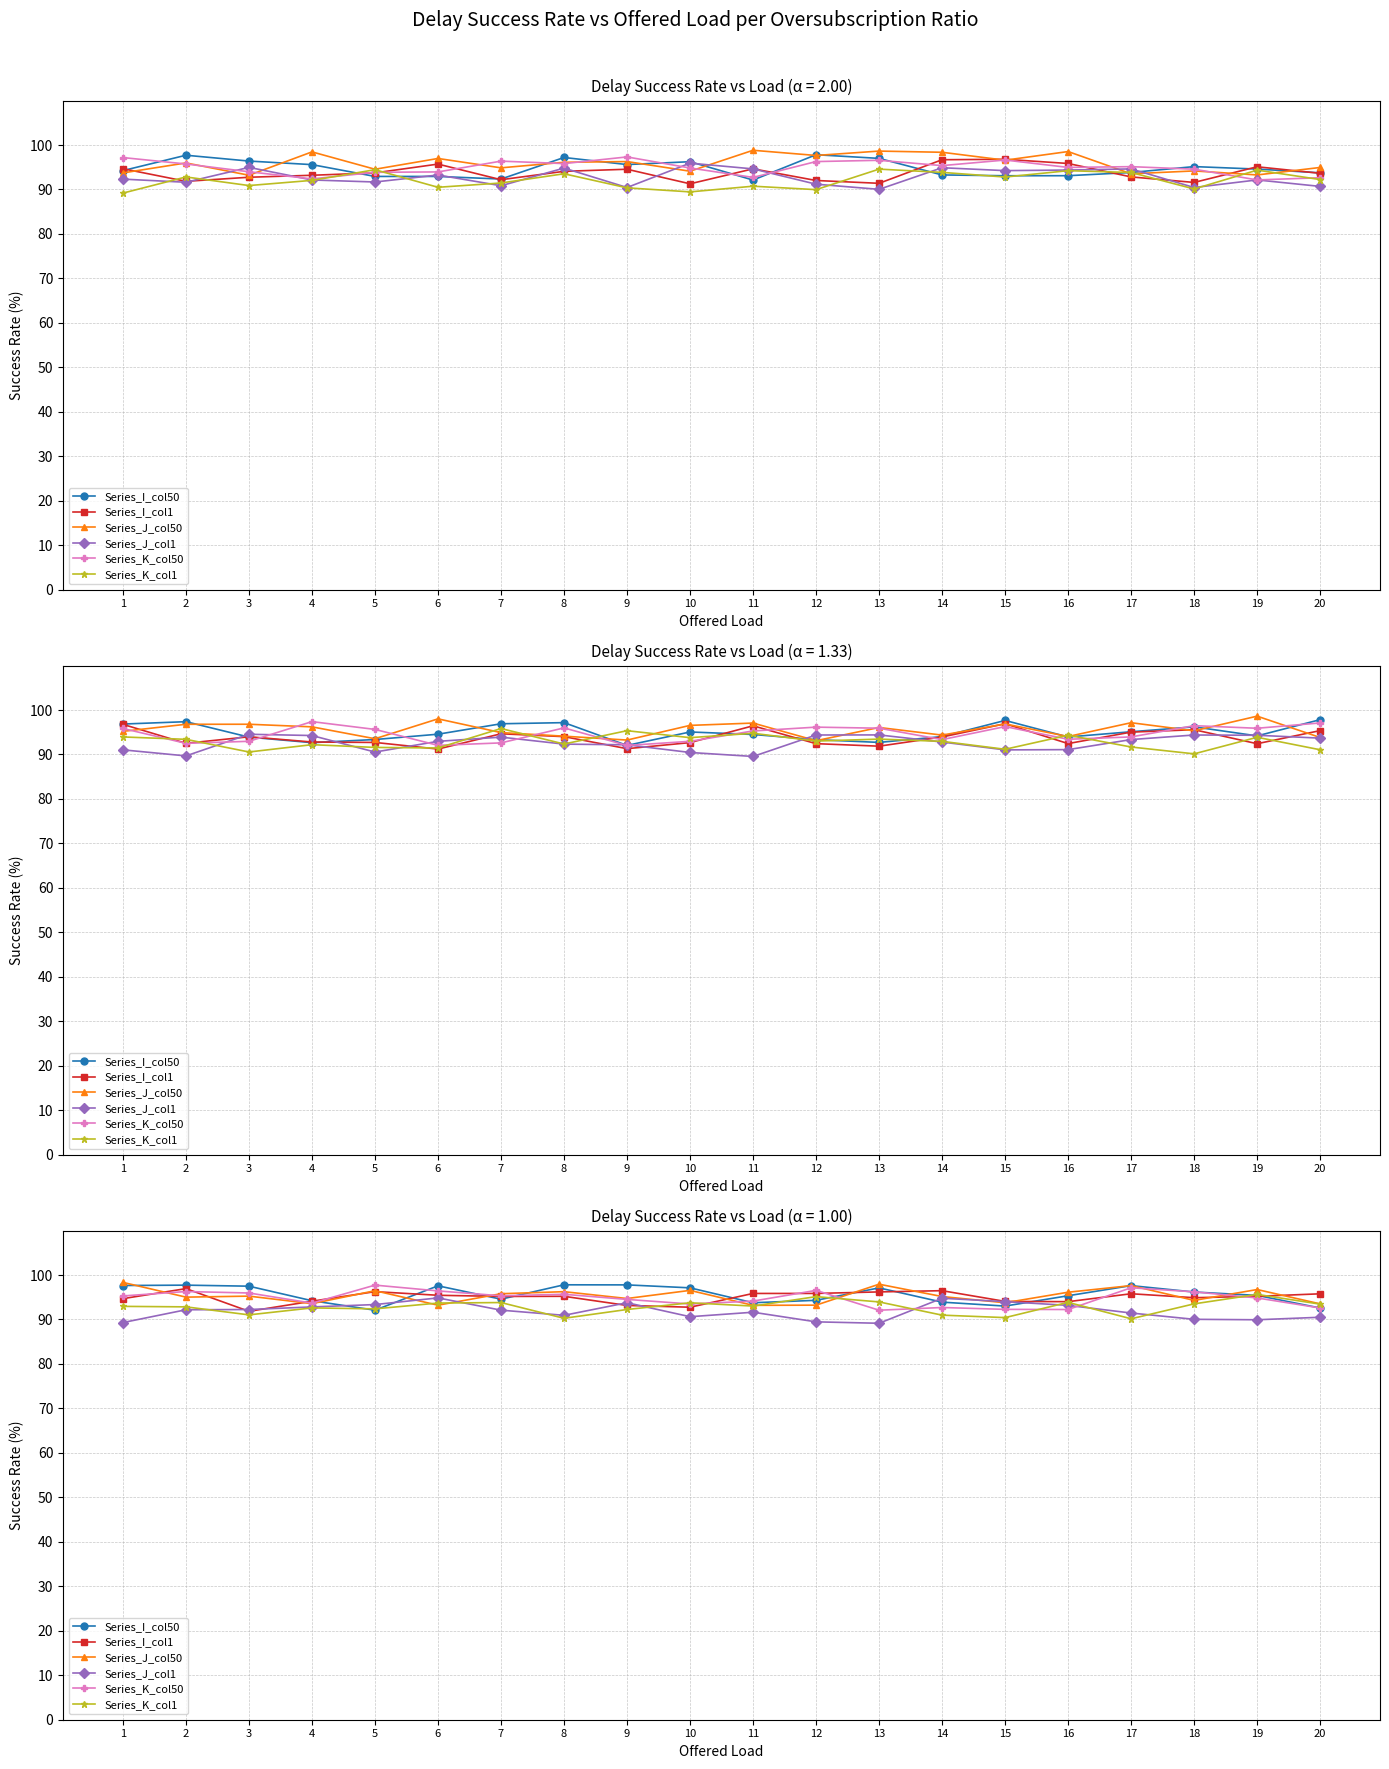

Which category has the highest value in the Series_I_col1 series?

2